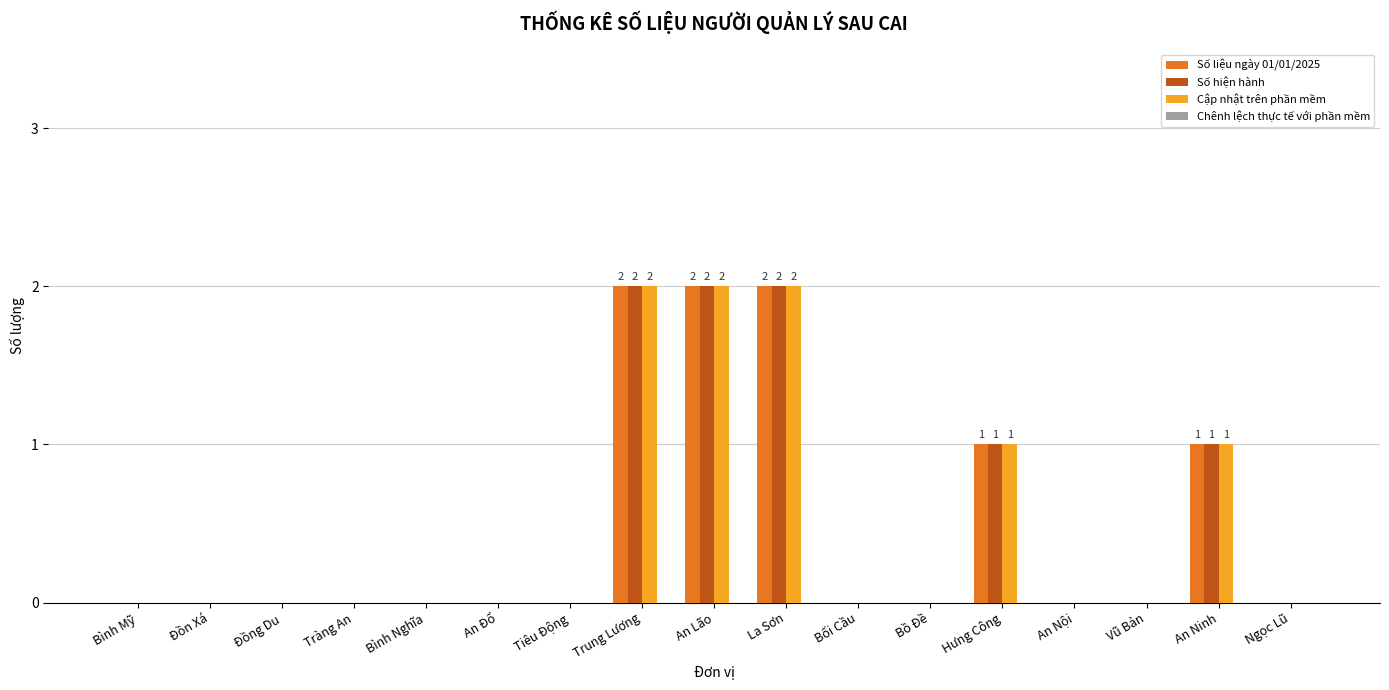

True or false: Số hiện hành has a value of 1 at Trung Lương.

False